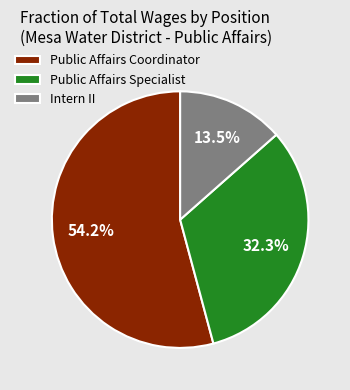

To the nearest percent, what percentage of the pie is Public Affairs Coordinator?

54%